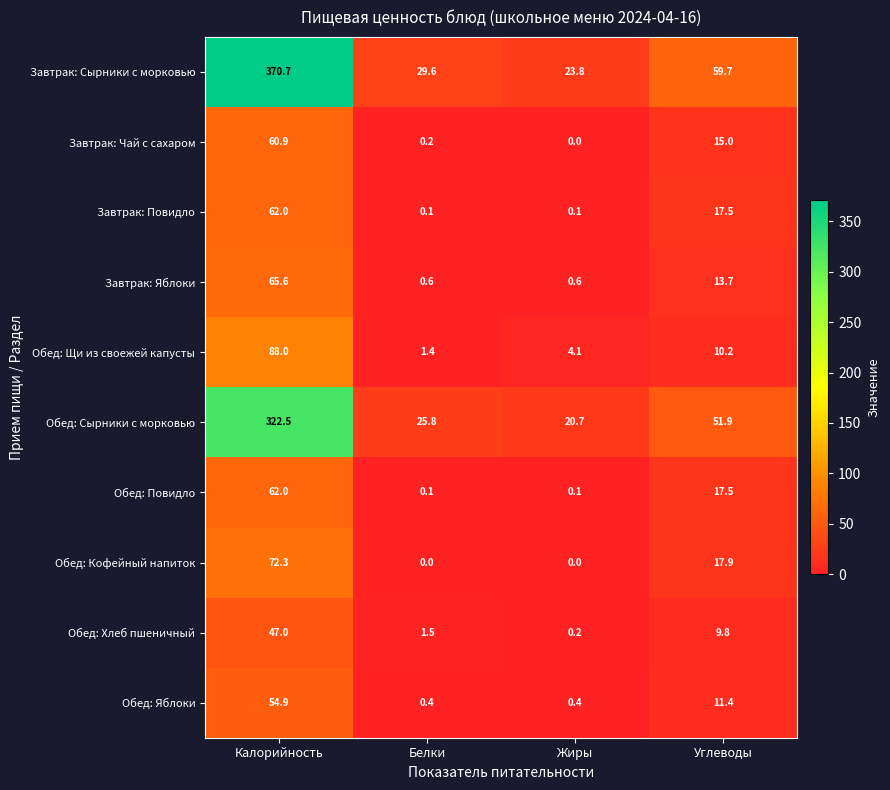

At which category is the sum across all series the highest?

Калорийность